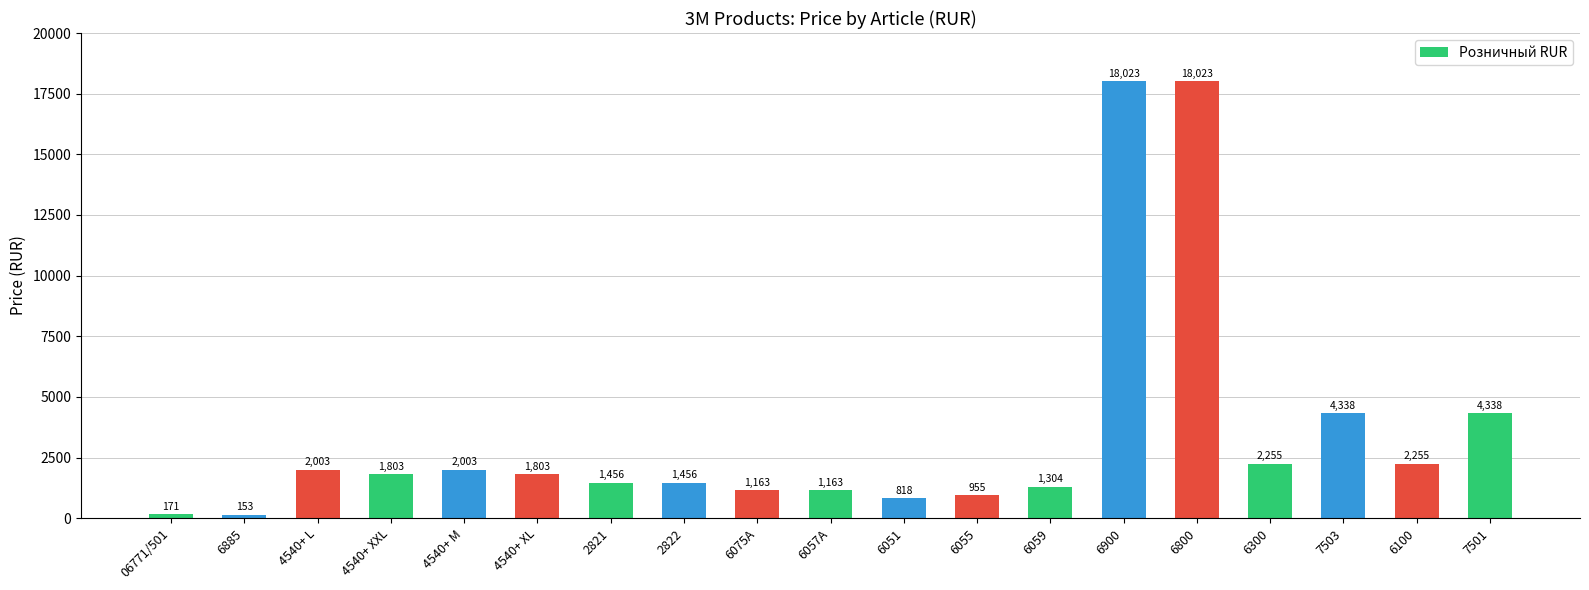

At which label does the data first exceed 1803?

4540+ L